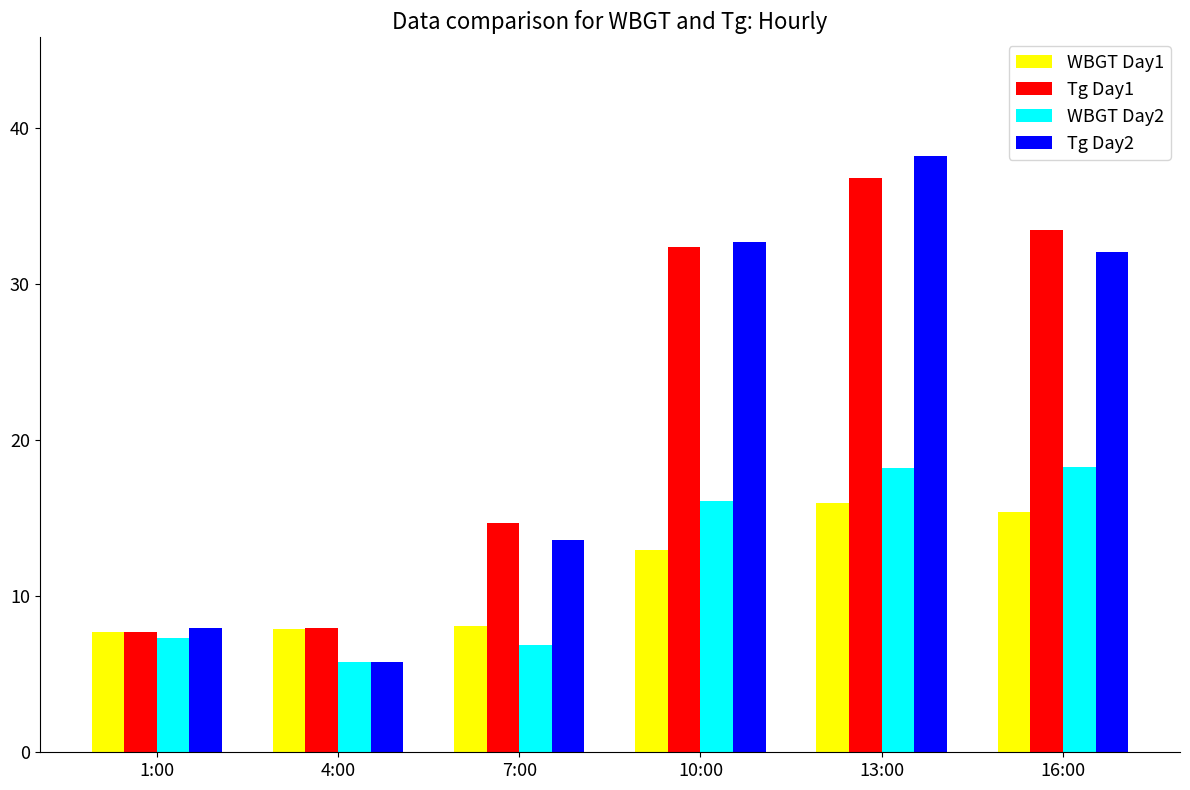

What is the spread (max minus min) of values at 7:00?

7.8